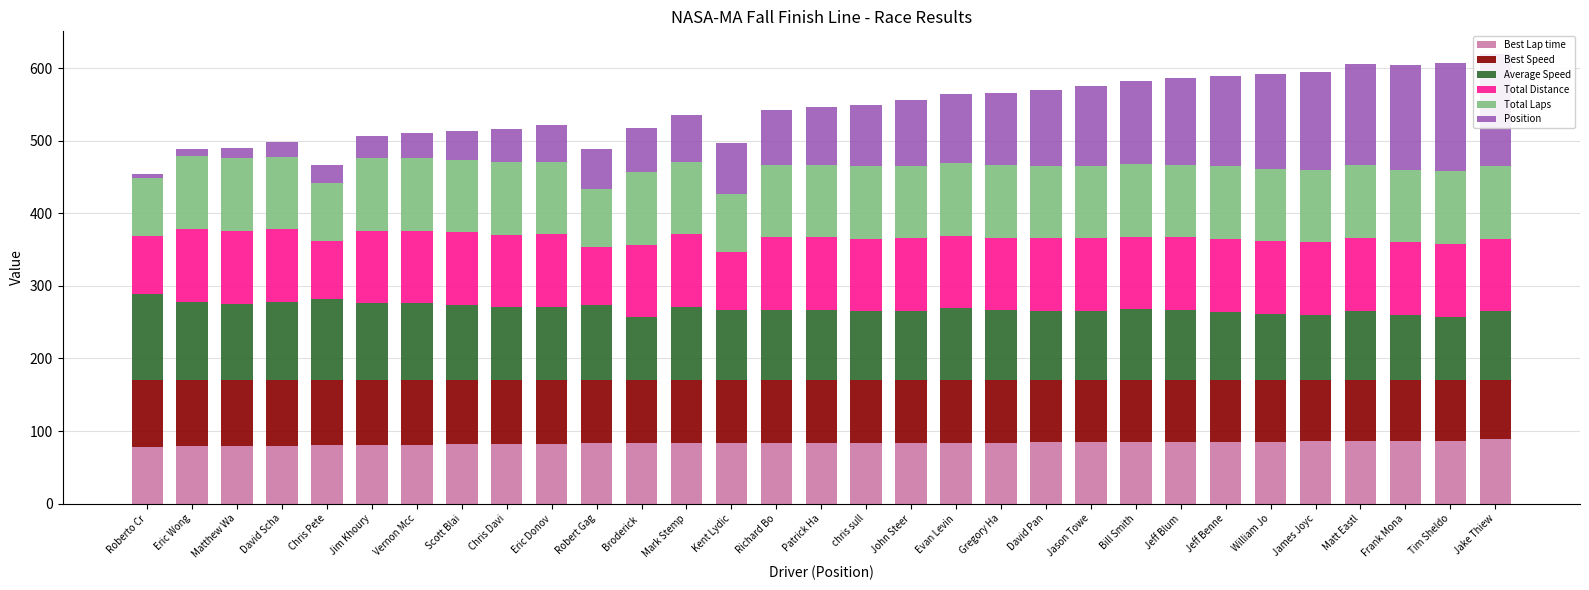

What value does the Best Speed series have at Patrick Ha?

85.8